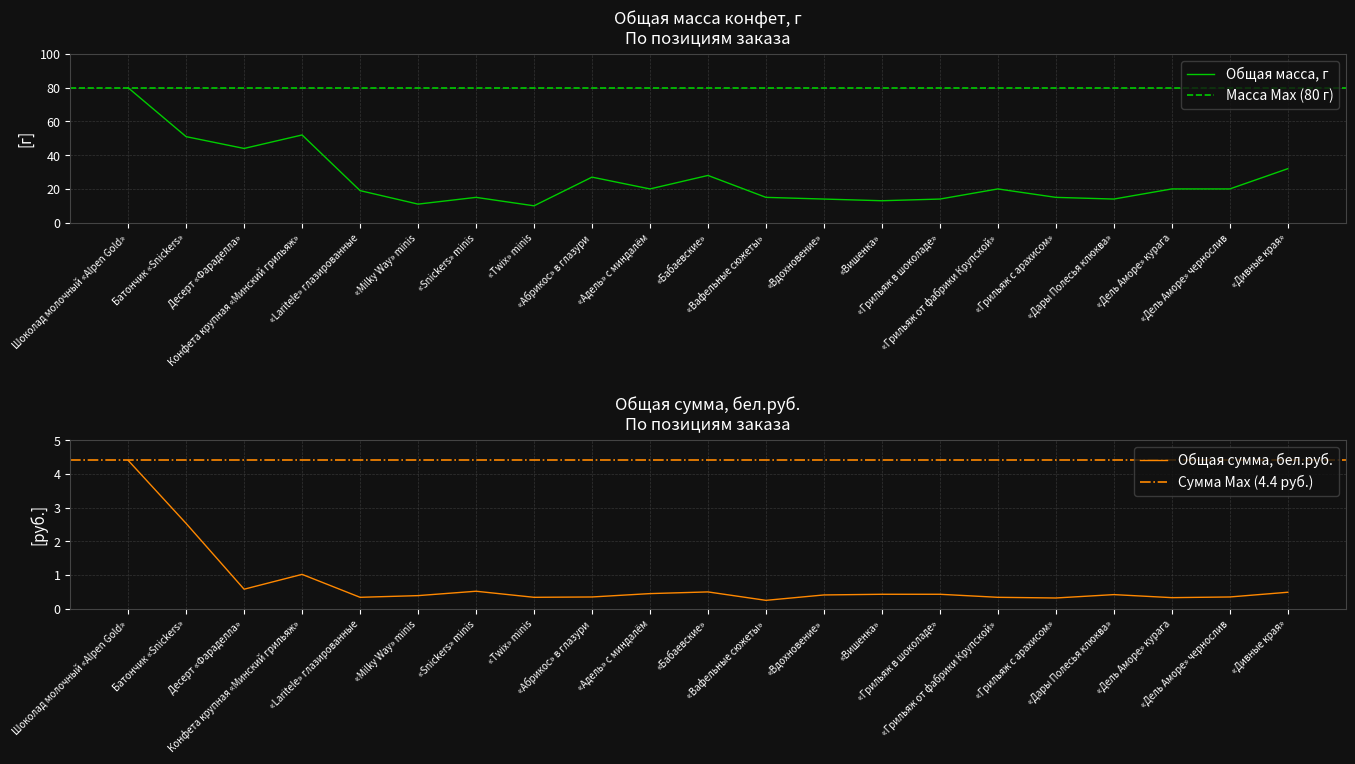

Which series has the largest range (max minus min)?

Общая масса, г